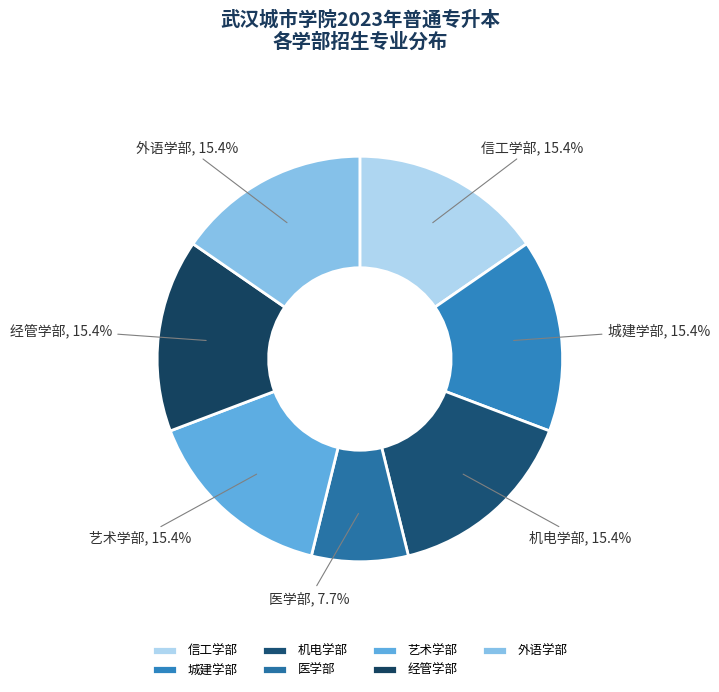

True or false: 医学部 accounts for 22% of the total.

False